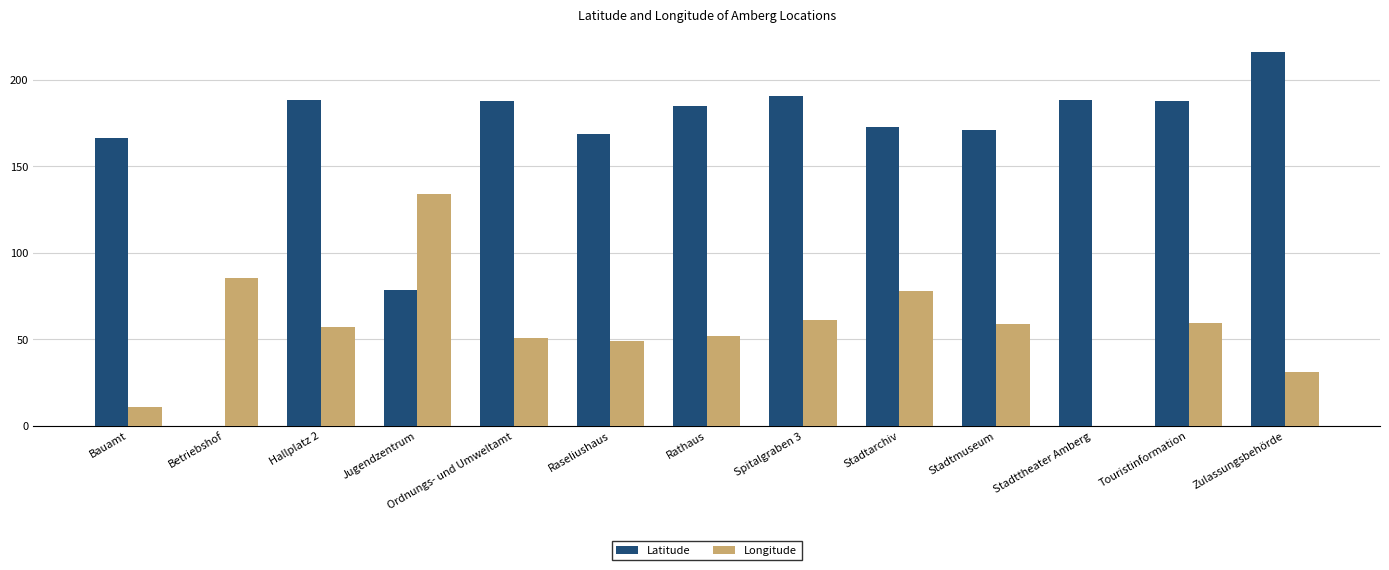

Between Ordnungs- und Umweltamt and Raseliushaus, which series saw the biggest shift?

Latitude